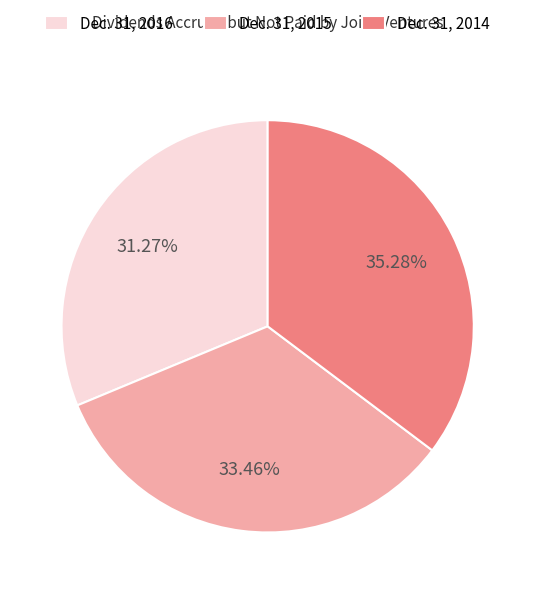

Does Dec. 31, 2014 represent more than half of the total?

No